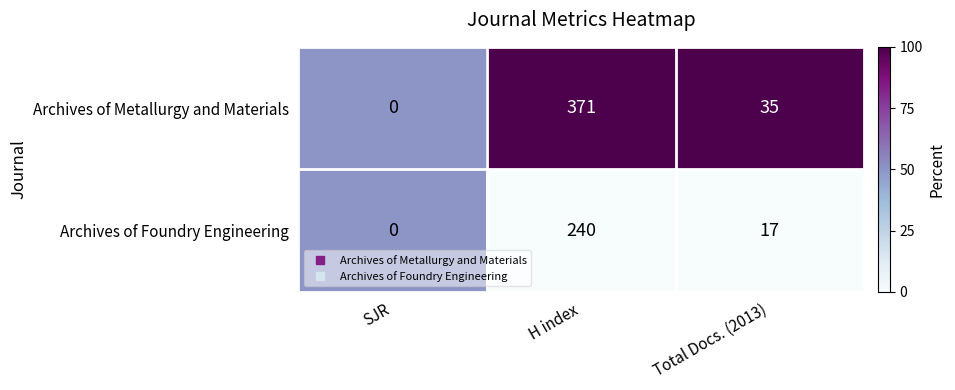

What is the highest value of the Archives of Foundry Engineering series?

240